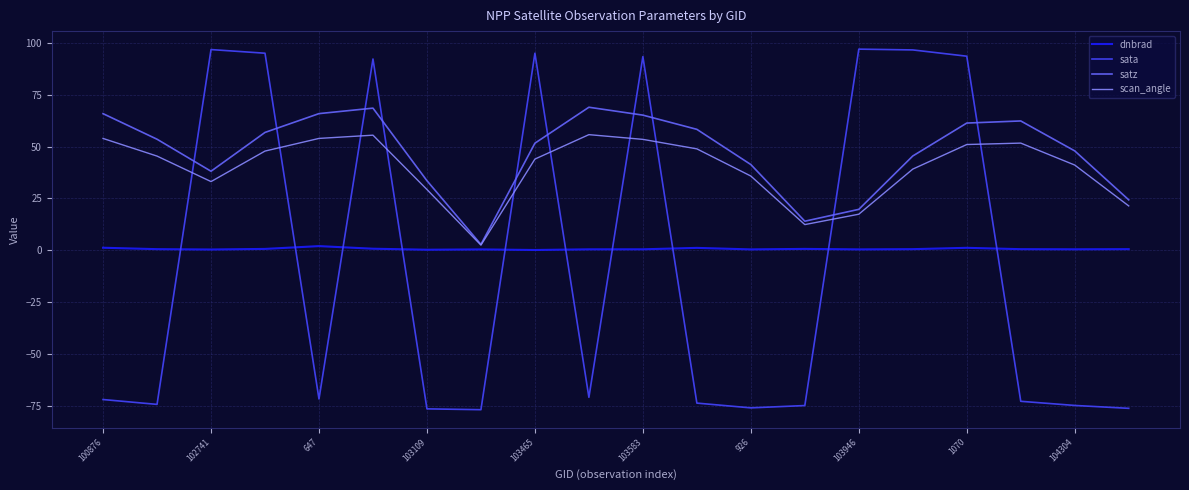

How many interior local peaks does the satz series have?

3